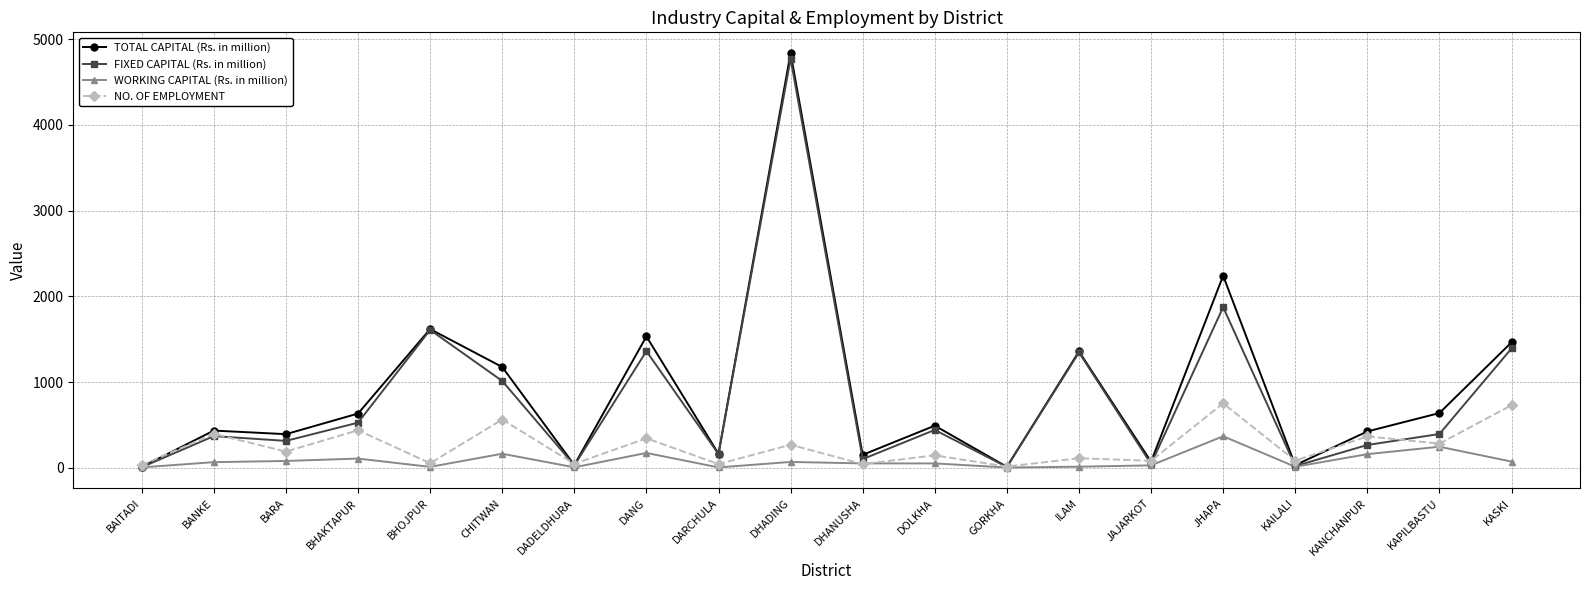

Is it true that WORKING CAPITAL (Rs. in million) equals 64.5 at BANKE?

True